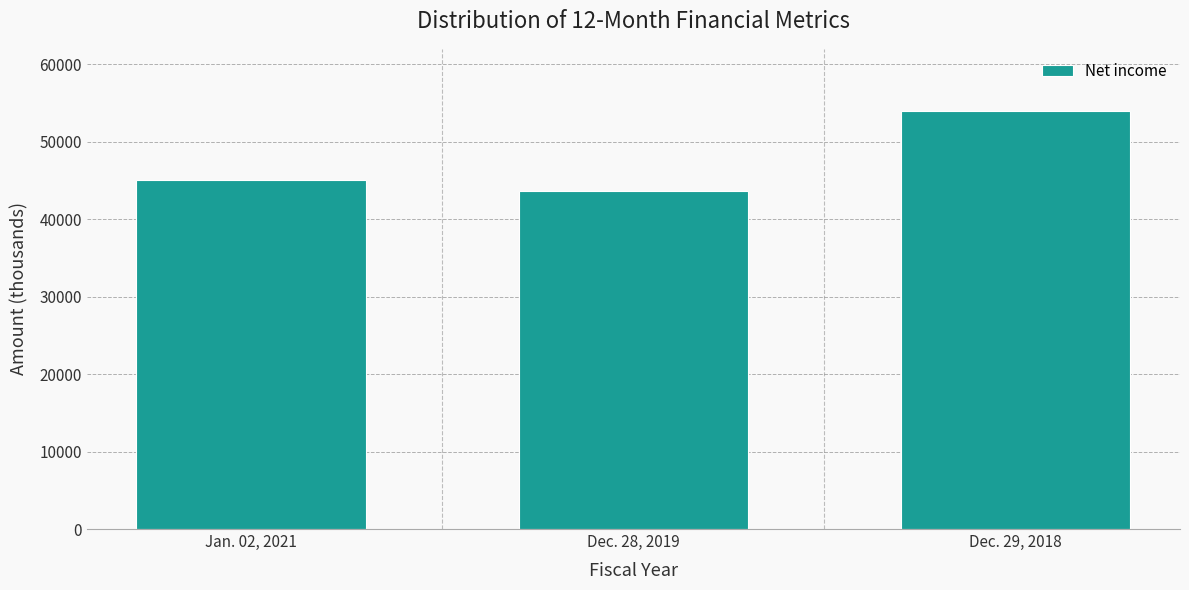

Reading left to right, list all the values displayed in this chart.

Jan. 02, 2021=45108	Dec. 28, 2019=43688	Dec. 29, 2018=53933